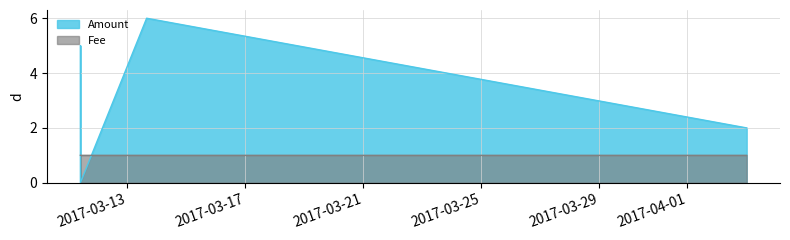

Rank the series by their maximum value, from lowest to highest.

Fee, Amount